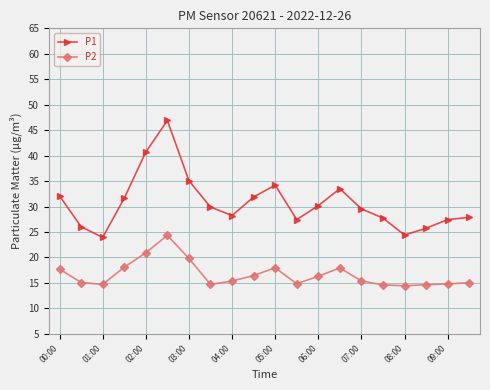

How many lines are shown in the chart?

2